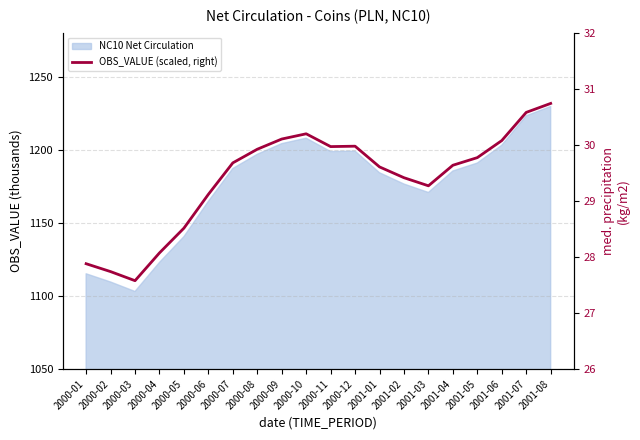

At which category does the chart reach its peak across all series?

2001-08